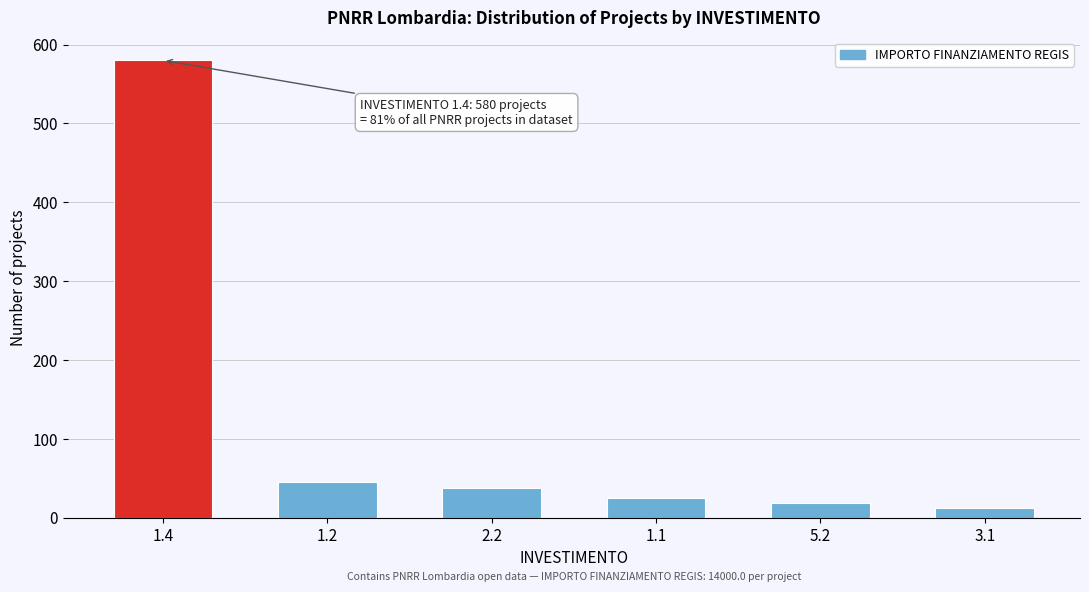

Reading right to left, extract all data points from this chart.

3.1=12	5.2=18	1.1=25	2.2=38	1.2=45	1.4=580